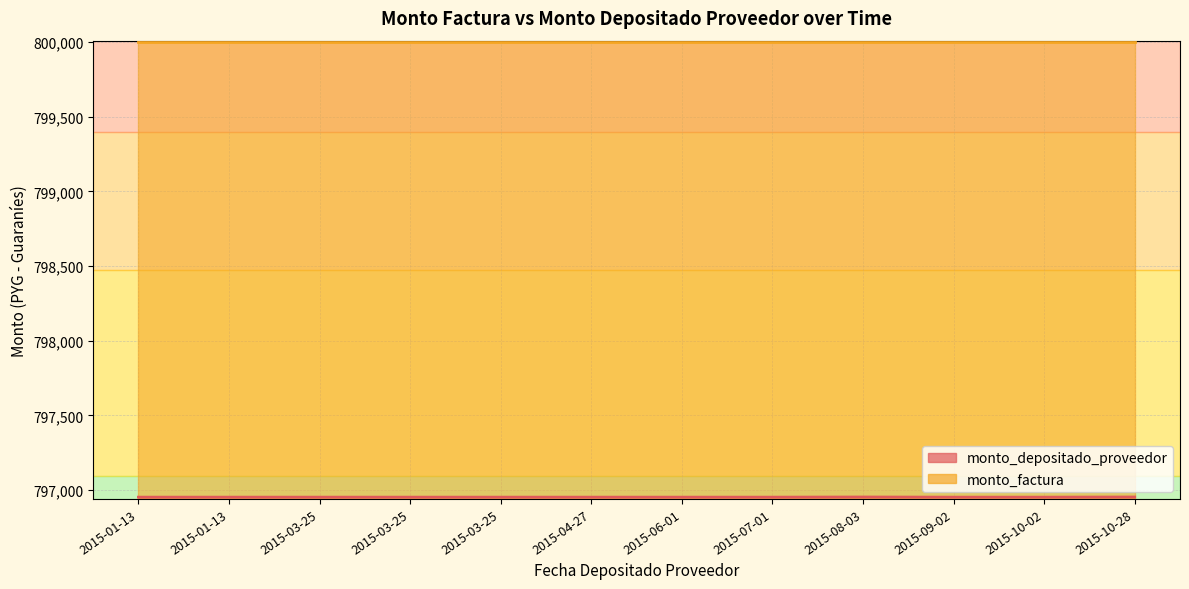

Count the number of values greater than 796952.

2